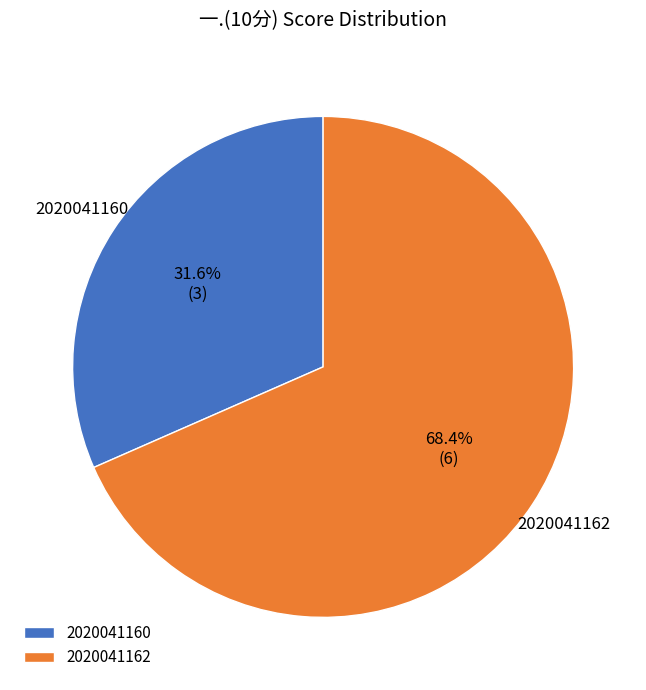

Is the sum of 2020041162 and 2020041160 greater than half?

Yes